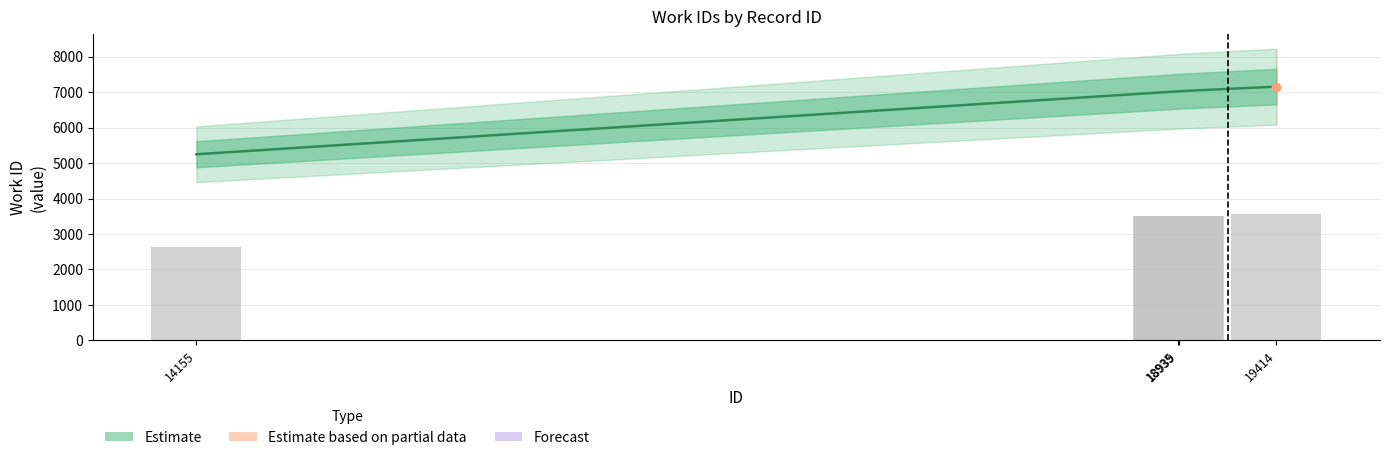

List the labels in order of value, largest first.

19414, 18939, 18935, 14155